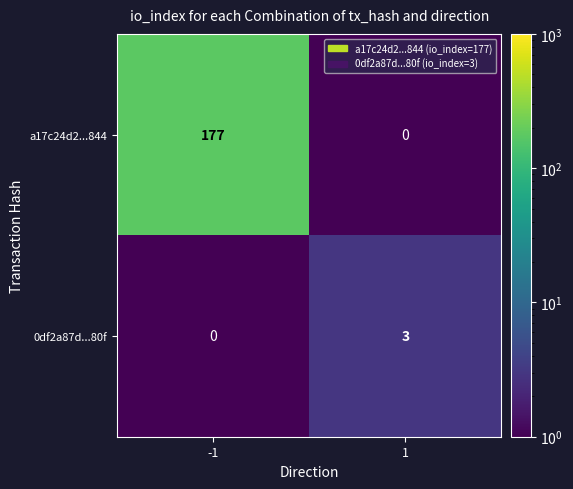

How many values in 0df2a87d...80f are above zero?

1